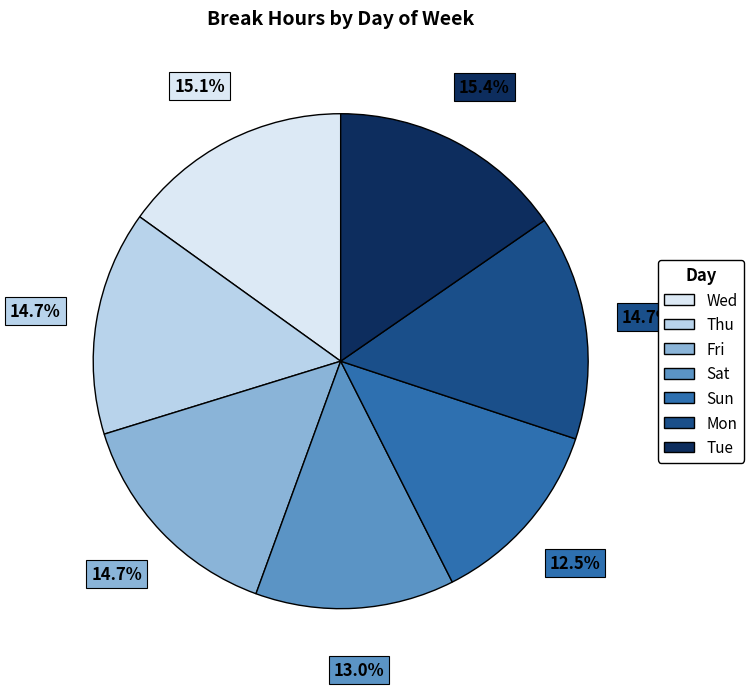

Is Tue the majority of the pie?

No